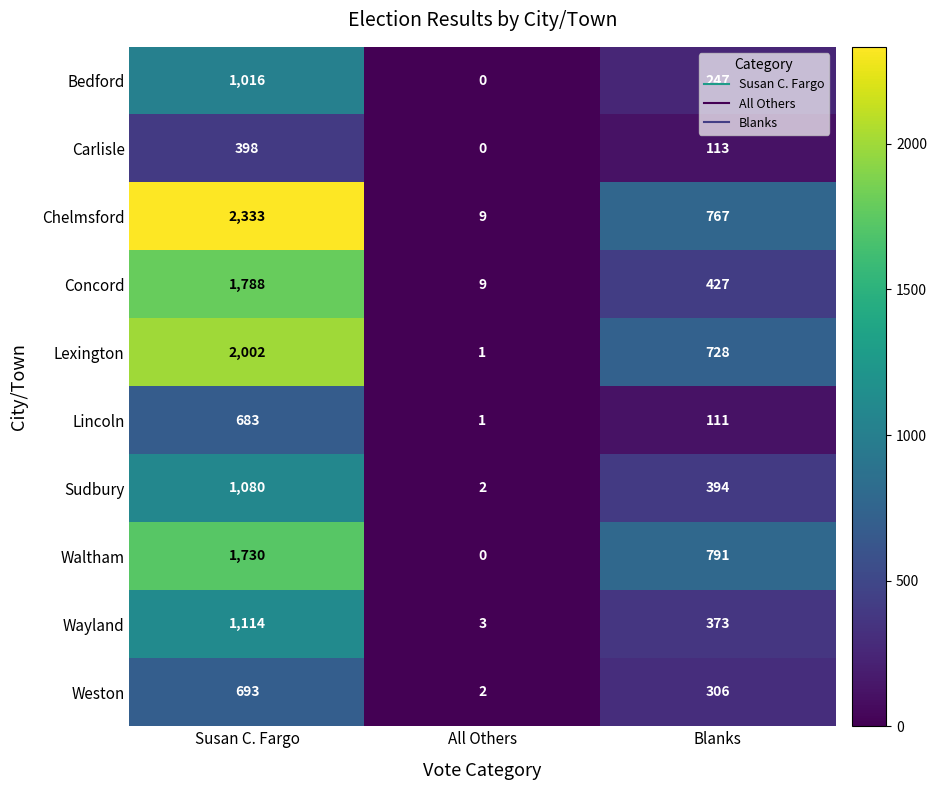

How many values in the Concord series are below 427?

1